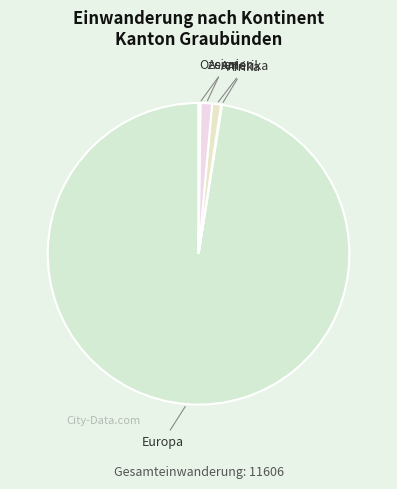

Is it true that Asien is 1% of the pie?

True